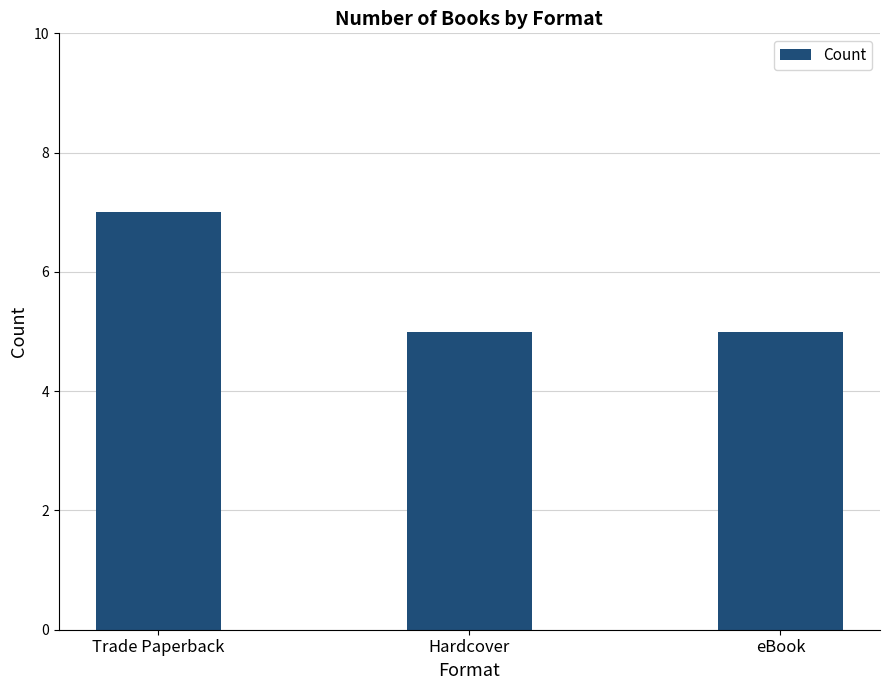

How many values are between 5 and 7?

3